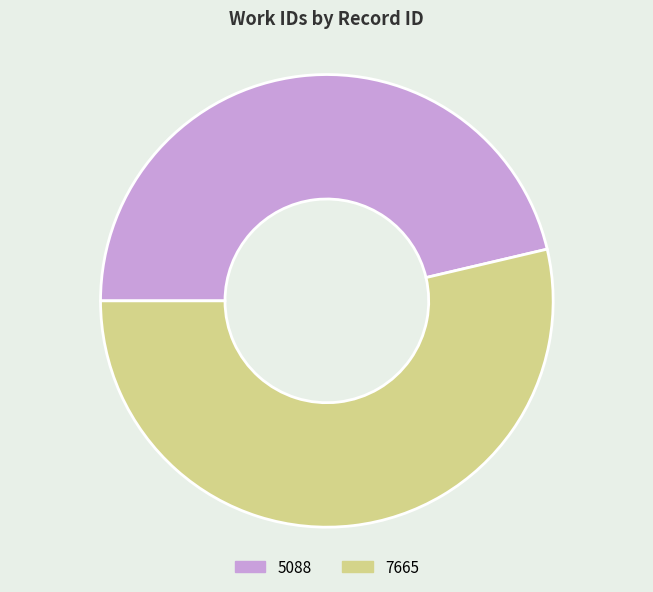

What is the ratio of the value at 7665 to the value at 5088?

1.2